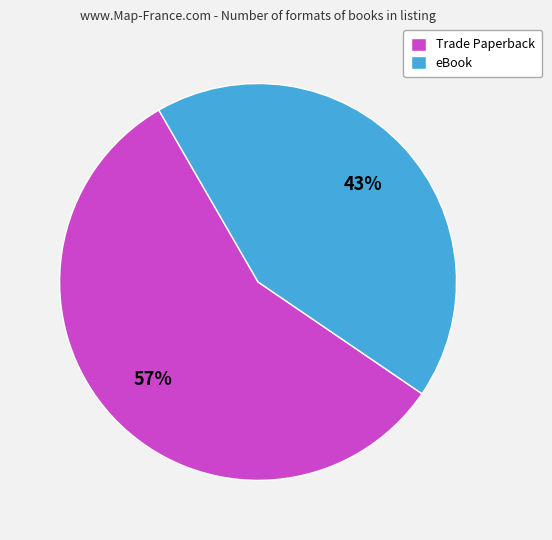

What percentage is the eBook slice, to the nearest percent?

43%